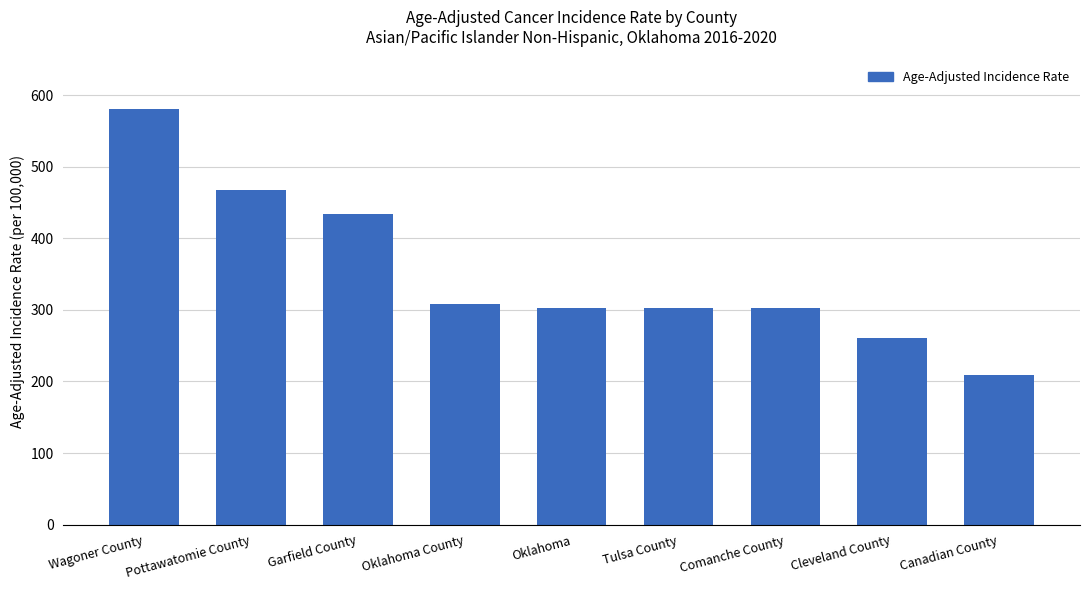

What is the average value?

352.2